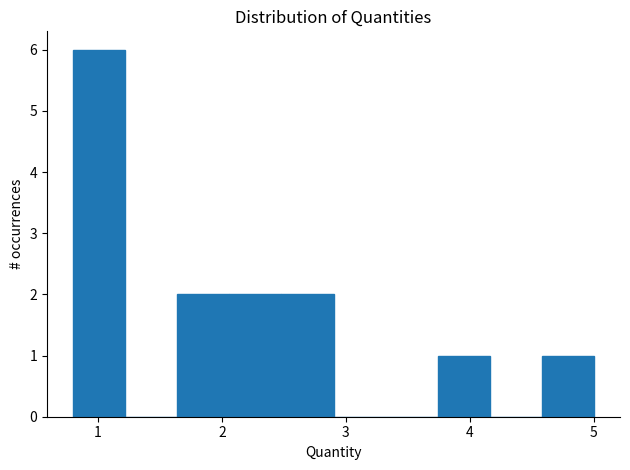

Reading left to right, list every bar in this chart as the range it spans on the x-axis followed by its height. Neither the bar edges nor the heights are printed on the chart, so give them approximately, as read against the axes.

0.80 to 1.22: 6
1.22 to 1.64: 0
1.64 to 2.06: 2
2.06 to 2.48: 2
2.48 to 2.90: 2
2.90 to 3.32: 0
3.32 to 3.74: 0
3.74 to 4.16: 1
4.16 to 4.58: 0
4.58 to 5.00: 1